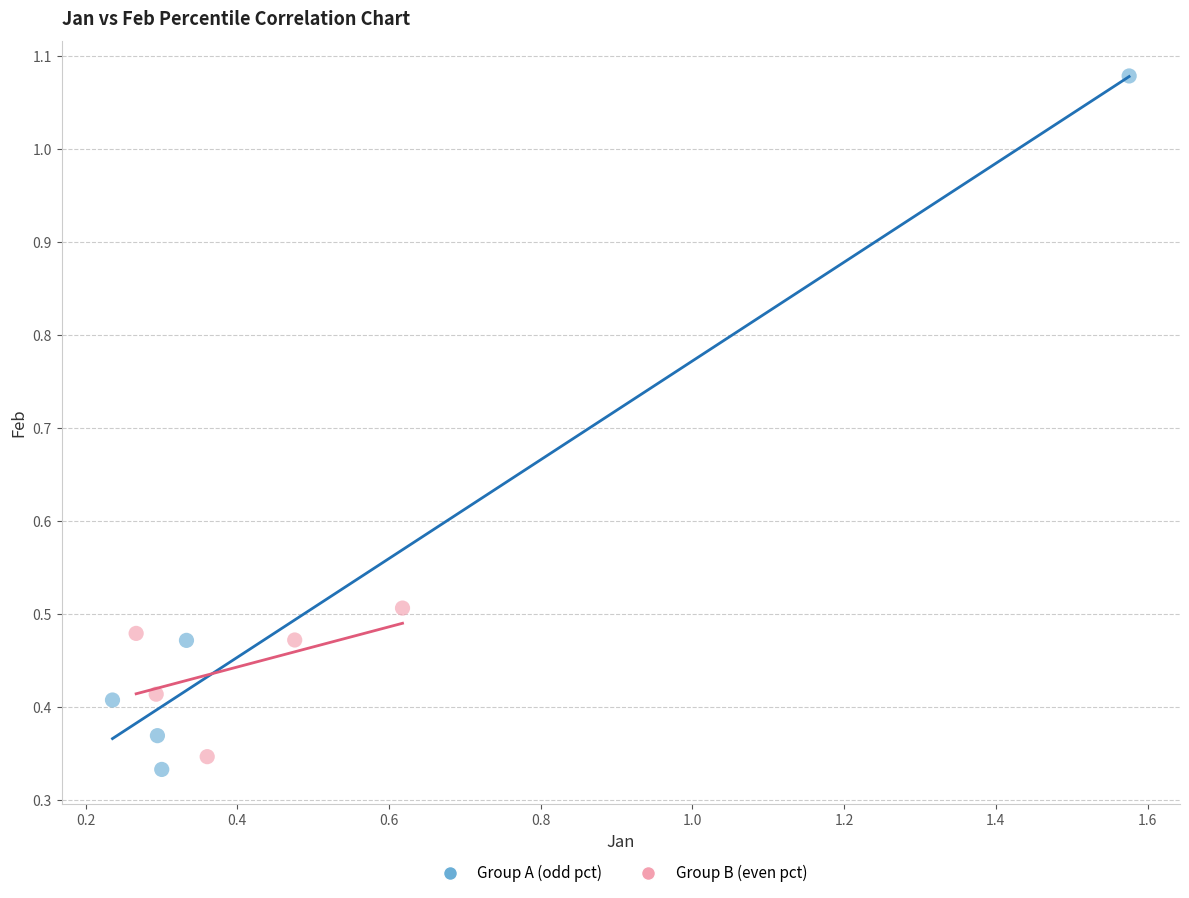

Which series reaches the maximum Y coordinate?

Group A (odd pct)